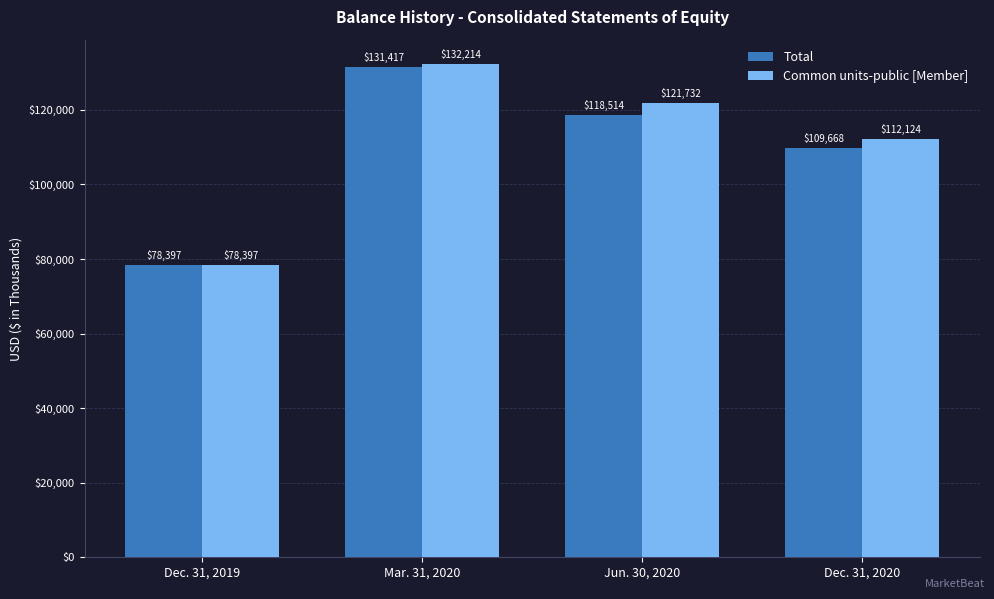

Rank the categories by Common units-public [Member] value from lowest to highest.

Dec. 31, 2019, Dec. 31, 2020, Jun. 30, 2020, Mar. 31, 2020